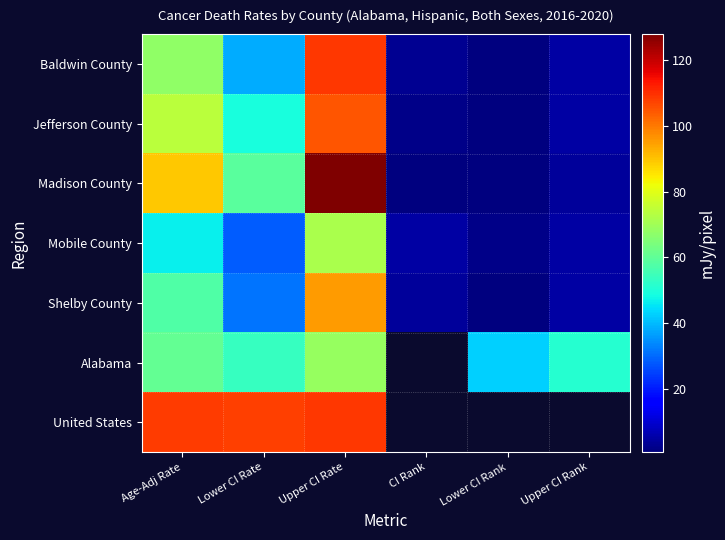

List the series in order of their peak value, lowest first.

Alabama, Mobile County, Shelby County, Jefferson County, Baldwin County, United States, Madison County